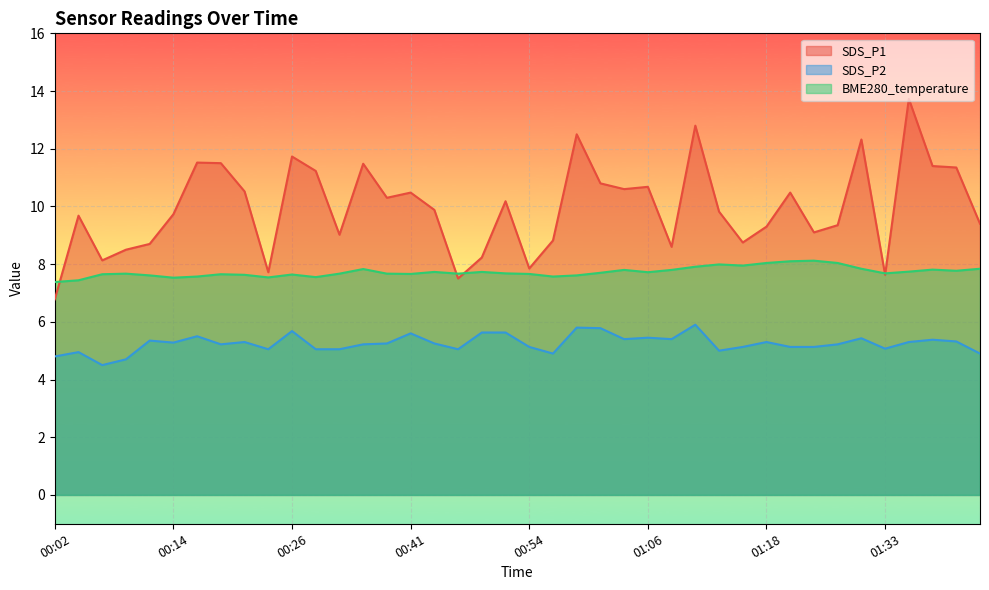

The value of SDS_P2 at 00:04 is 8.0. True or false?

False